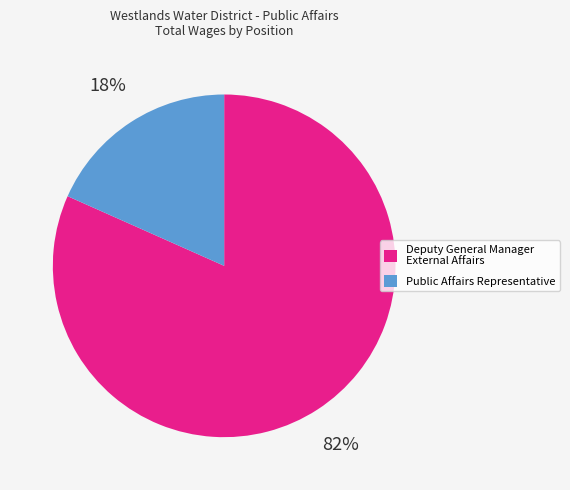

The Deputy General Manager External Affairs slice represents 82% of the pie. True or false?

True